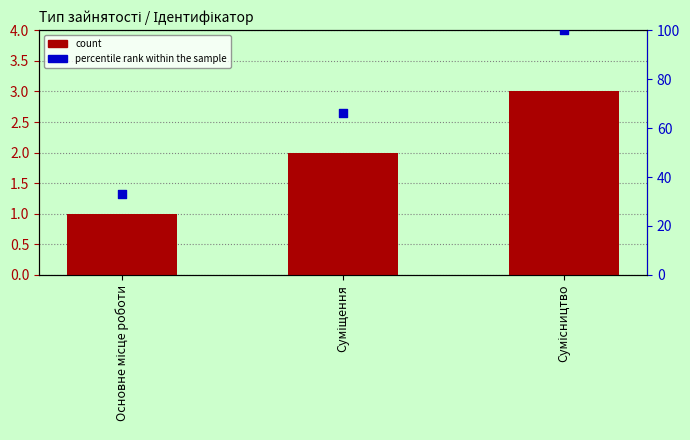

Which series contains the highest Y value?

percentile rank within the sample